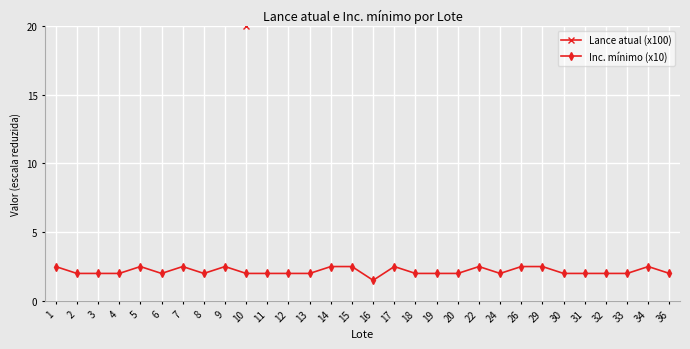

How many lines are shown in the chart?

2